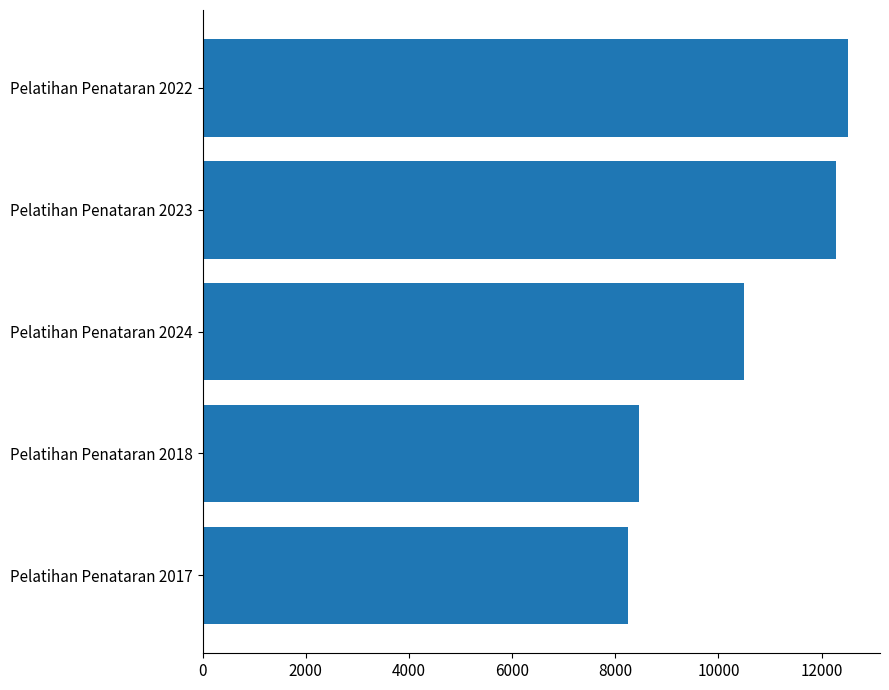

What is the smallest value displayed?

8243